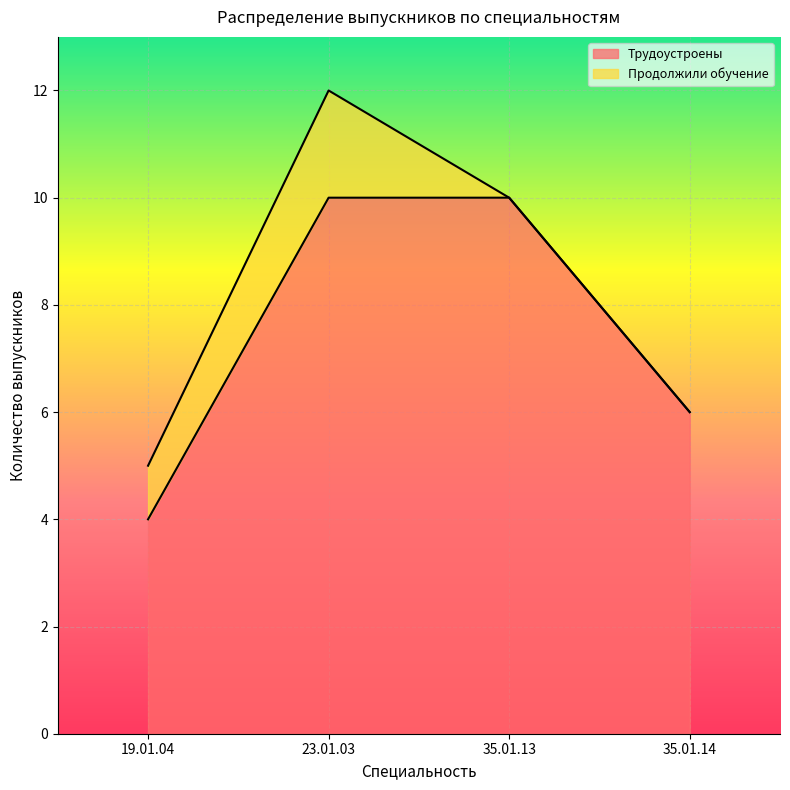

Approximately how many times larger is the value at 35.01.14 compared to 23.01.03?

0.6